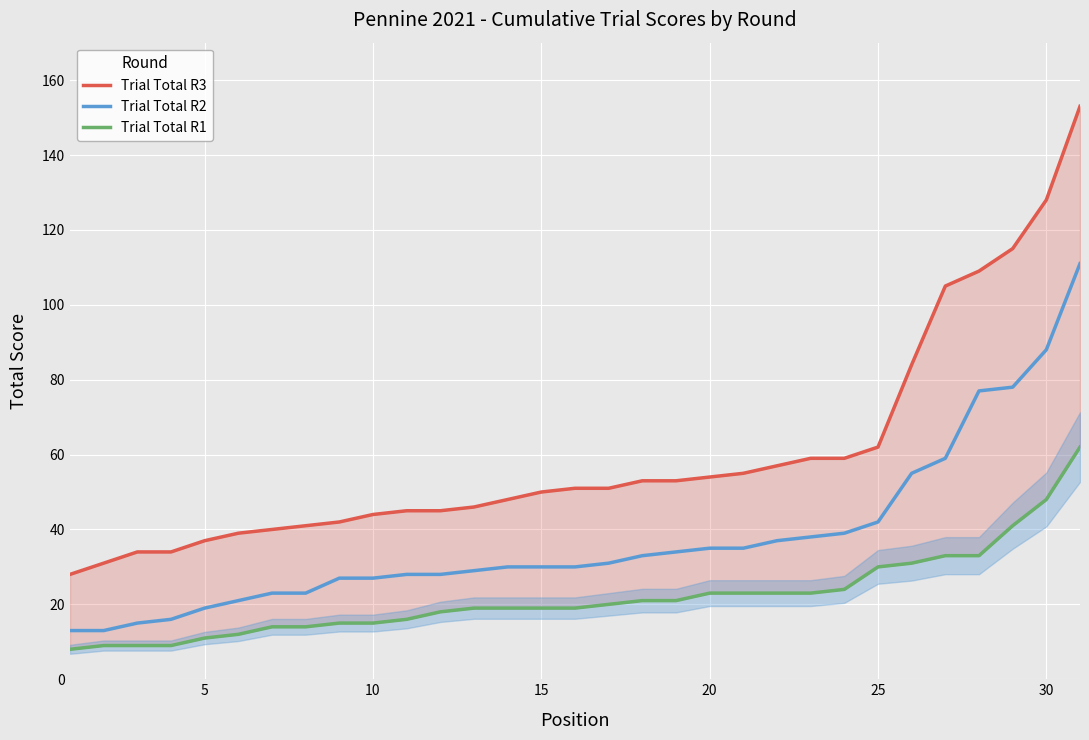

Reading left to right, transcribe all the data shown in this chart.

Trial Total R3: 28	31	34	34	37	39	40	41	42	44	45	45	46	48	50	51	51	53	53	54	55	57	59	59	62	84	105	109	115	128	153
Trial Total R2: 13	13	15	16	19	21	23	23	27	27	28	28	29	30	30	30	31	33	34	35	35	37	38	39	42	55	59	77	78	88	111
Trial Total R1: 8	9	9	9	11	12	14	14	15	15	16	18	19	19	19	19	20	21	21	23	23	23	23	24	30	31	33	33	41	48	62